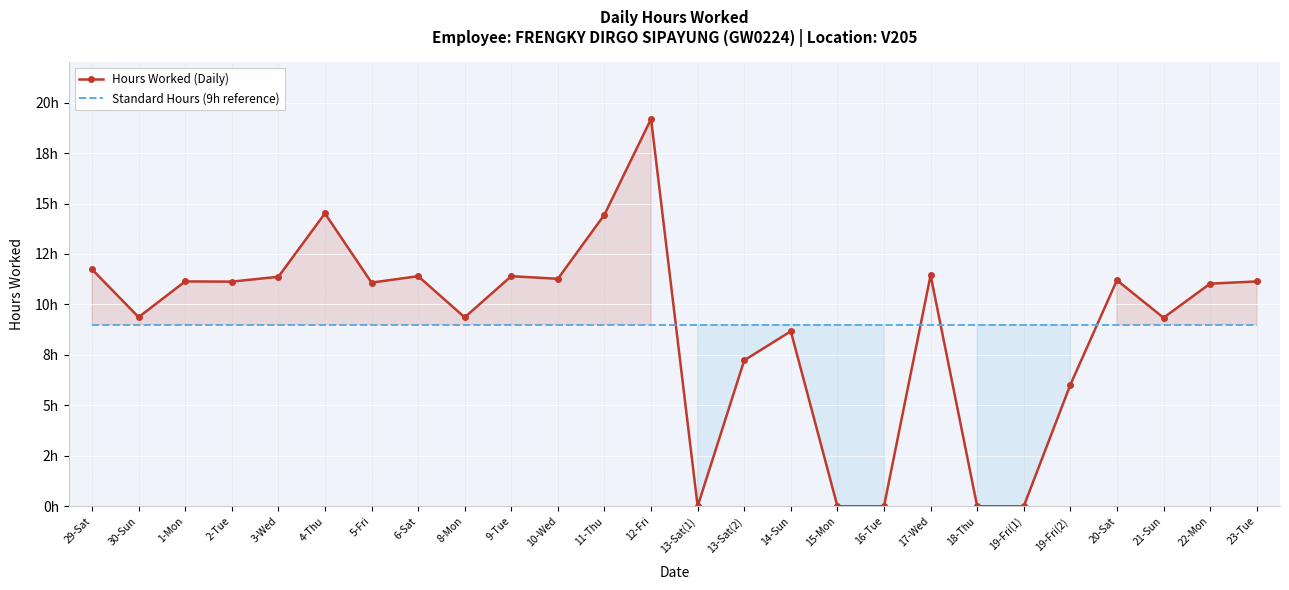

Which category has the highest value in the Standard Hours (9h reference) series?

29-Sat